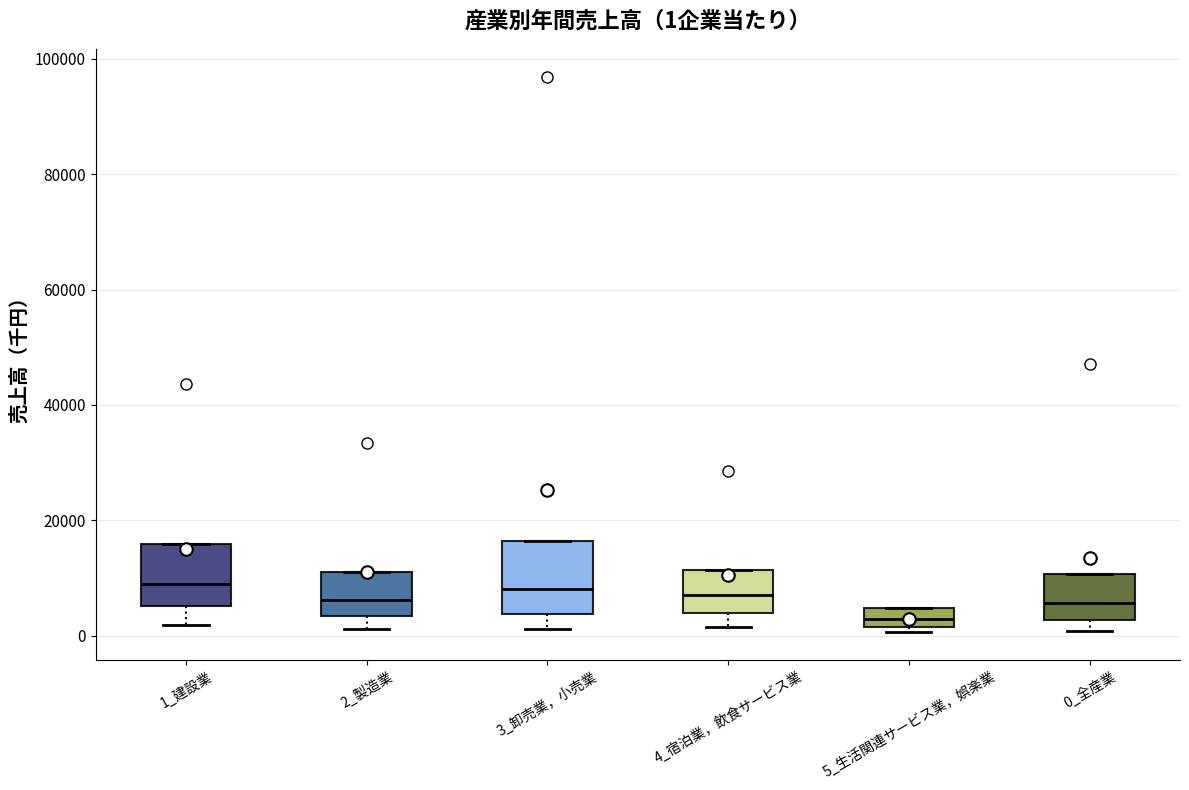

Which box has the lowest median line?

5_生活関連サービス業，娯楽業